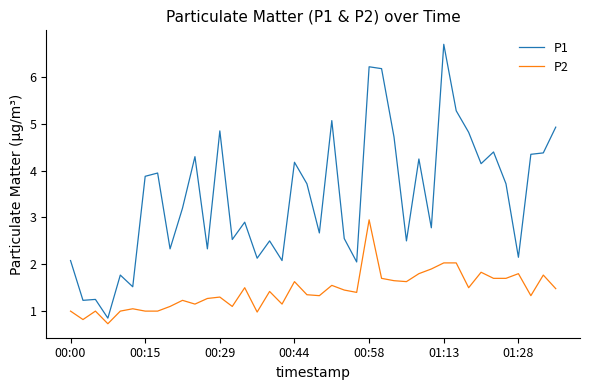

Rank the series by their maximum value, from highest to lowest.

P1, P2